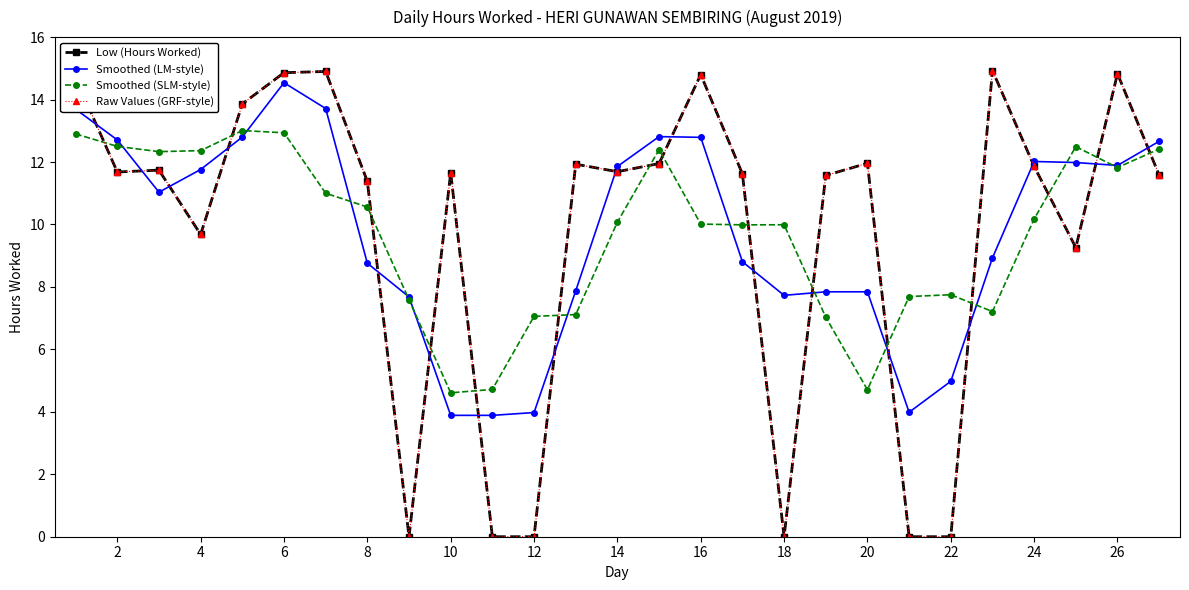

What is the lowest value of the Smoothed (SLM-style) series?

4.6